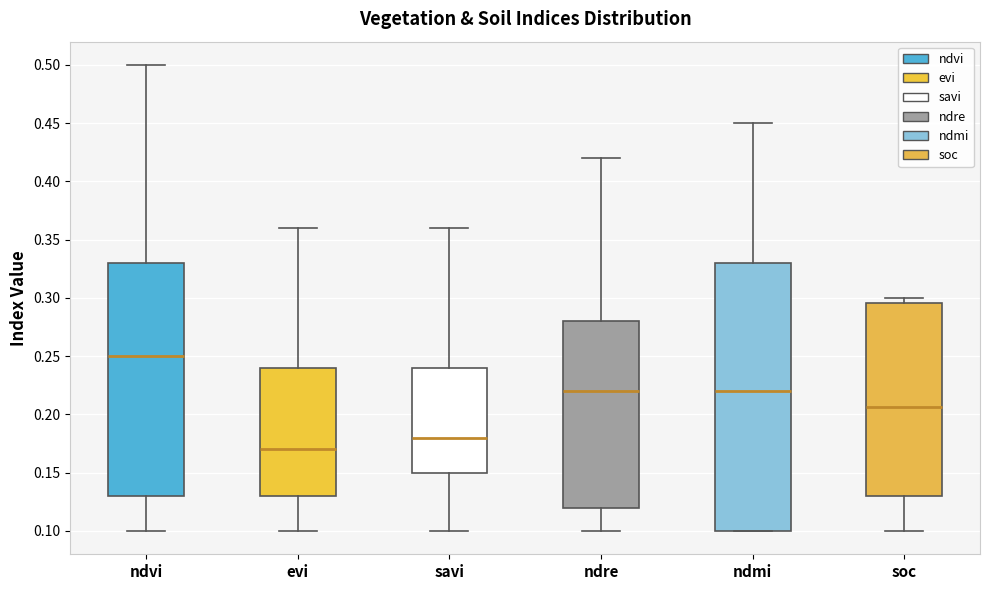

Reading left to right, transcribe this box plot: for each box, give where its median line is, the range the box spans, and where its two whiskers end, as read against the y-axis. The values are not printed on the chart, so give them approximately, as read against the axis.

ndvi: median 0.250, box 0.130 to 0.330, whiskers 0.100 to 0.500
evi: median 0.170, box 0.130 to 0.240, whiskers 0.100 to 0.360
savi: median 0.180, box 0.150 to 0.240, whiskers 0.100 to 0.360
ndre: median 0.220, box 0.120 to 0.280, whiskers 0.100 to 0.420
ndmi: median 0.220, box 0.100 to 0.330, whiskers 0.100 to 0.450
soc: median 0.205, box 0.130 to 0.295, whiskers 0.100 to 0.300